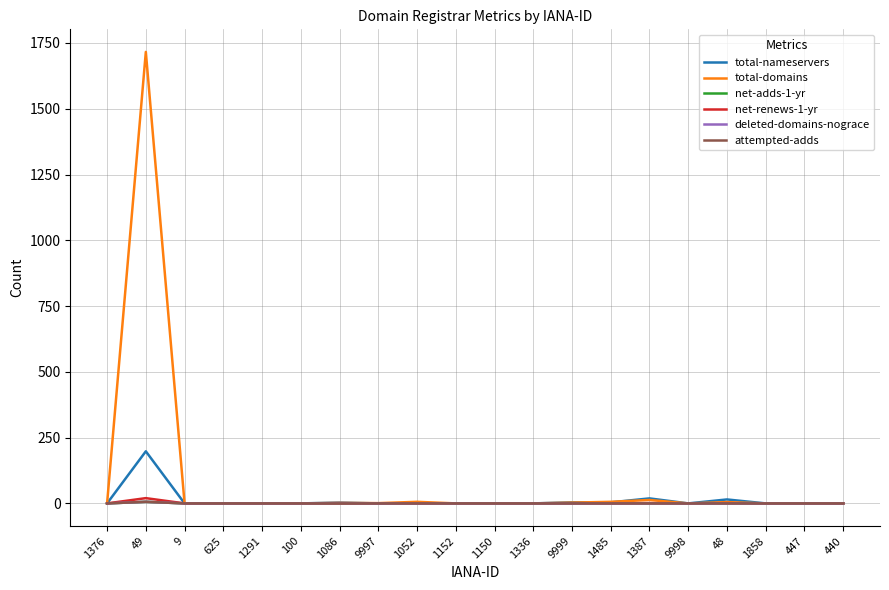

Between 9998 and 440, which series saw the biggest shift?

total-nameservers